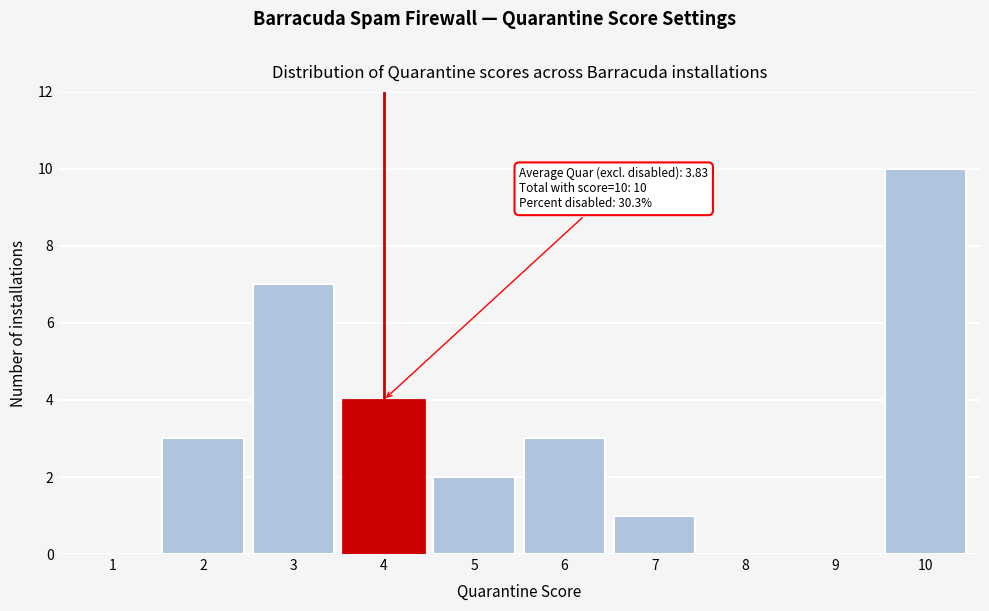

Reading right to left, list all the values displayed in this chart.

10=10	9=0	8=0	7=1	6=3	5=2	4=4	3=7	2=3	1=0